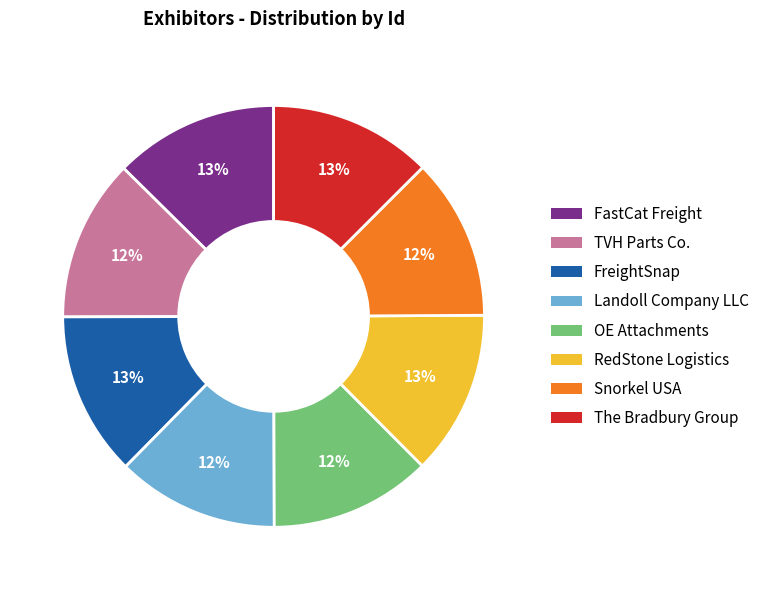

Does RedStone Logistics account for over 50% of the chart?

No